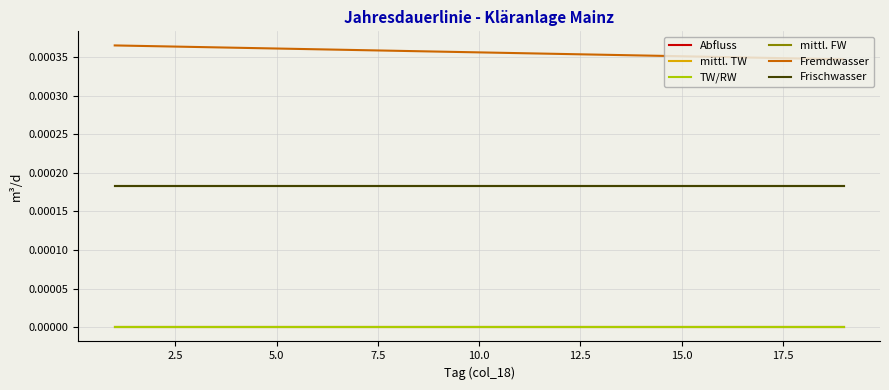

Is this an area chart (filled region under the line)?

No